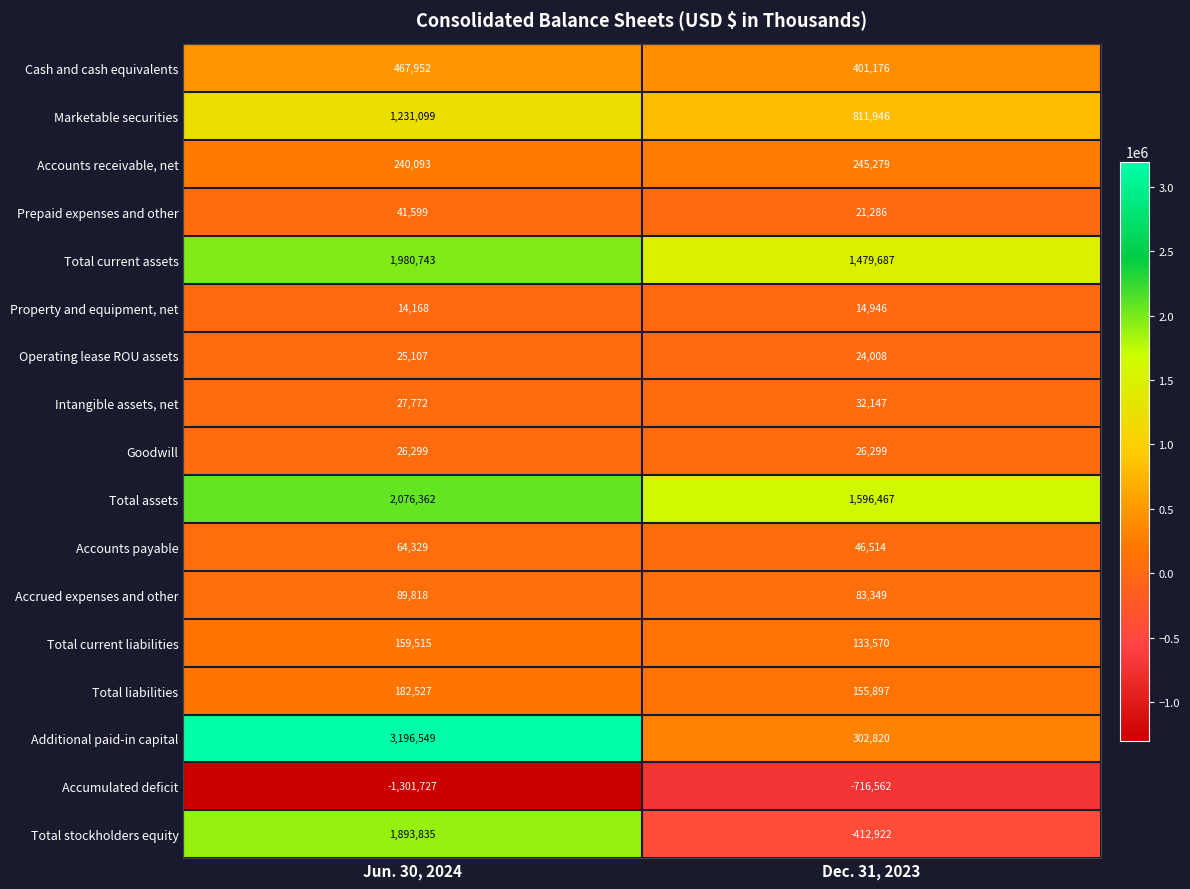

What is the spread (max minus min) of values at Jun. 30, 2024?

4498276